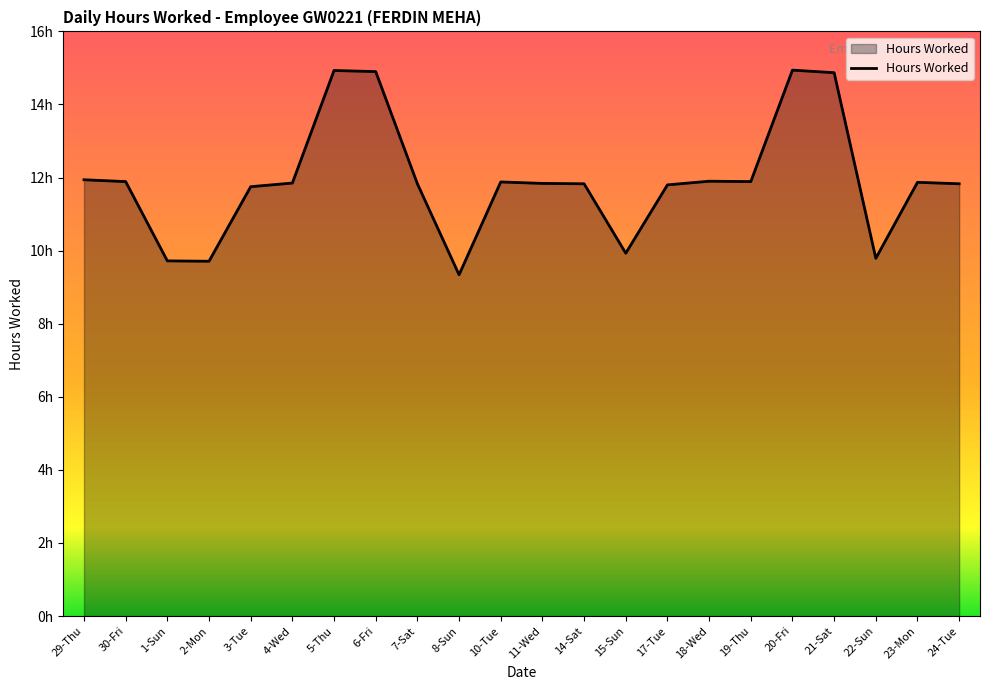

Is this an area chart (filled region under the line)?

Yes